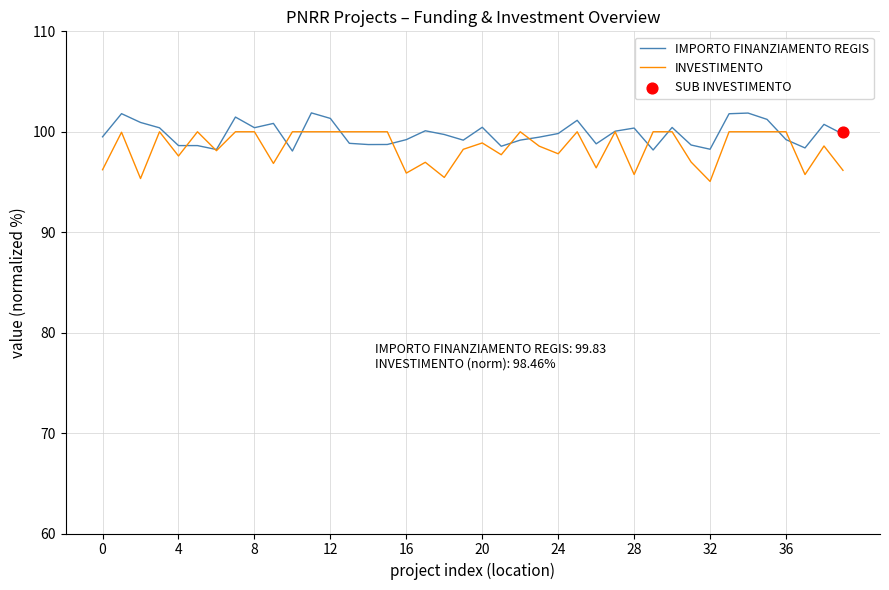

At which category is the sum across all series the highest?

11